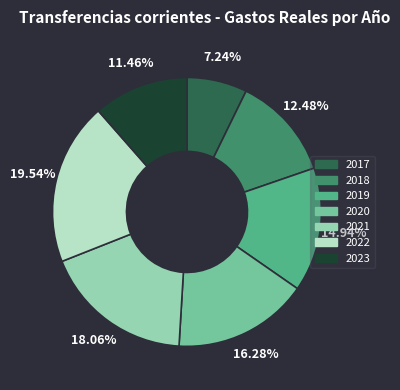

Which has a higher value, 2022 or 2018?

2022